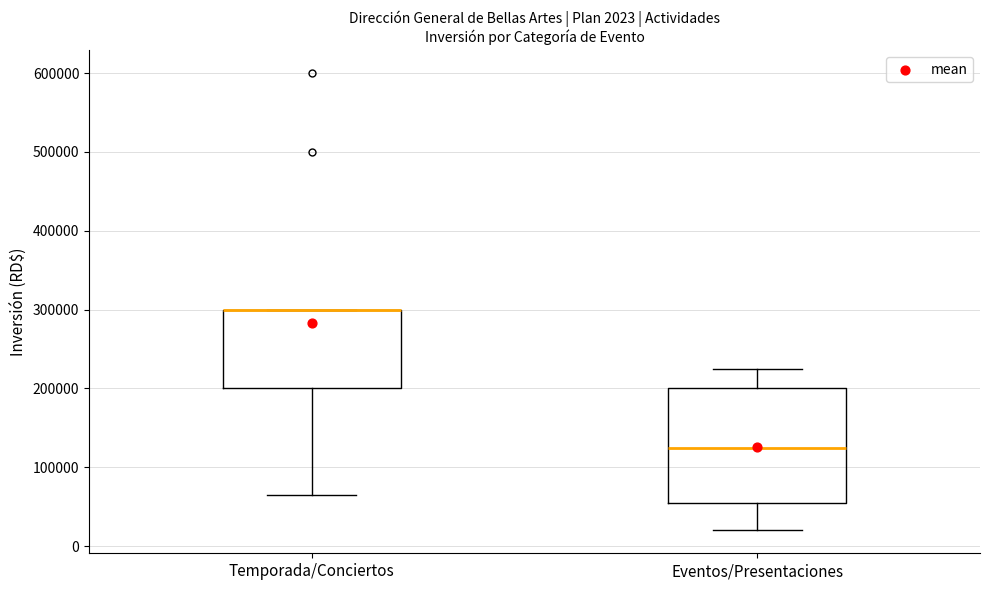

Comparing the boxes themselves (not the whiskers), which one is the tallest?

Eventos/Presentaciones